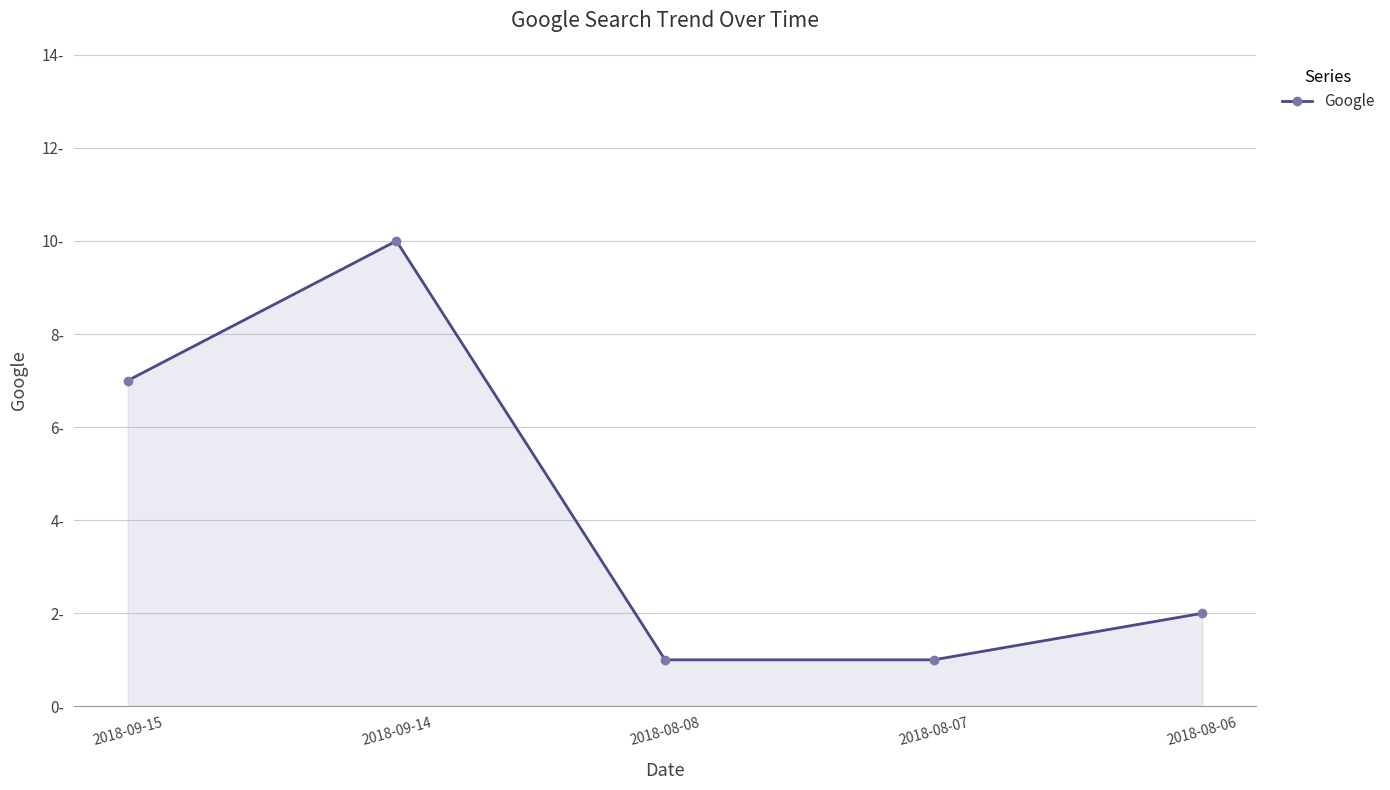

Does the chart have visible grid lines?

Yes